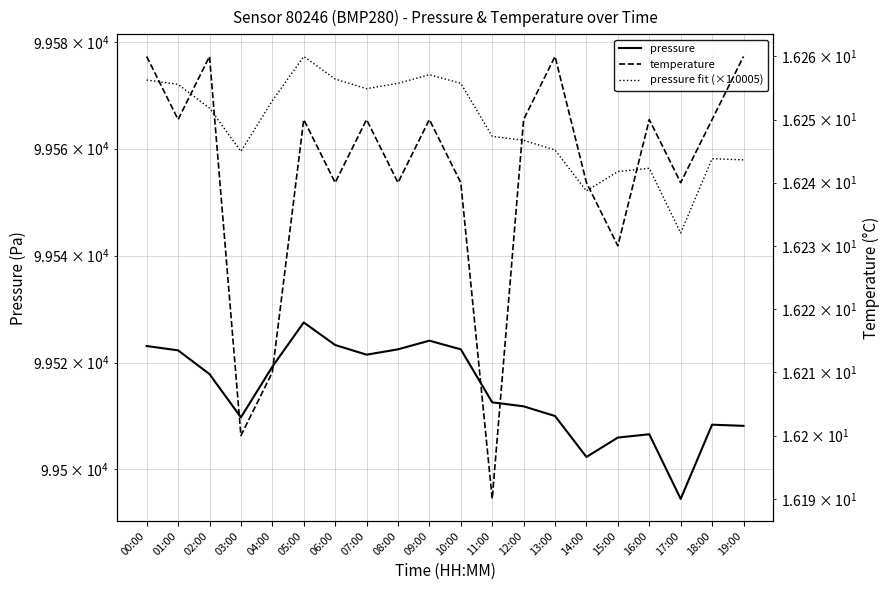

At which label does temperature reach its minimum?

11:00